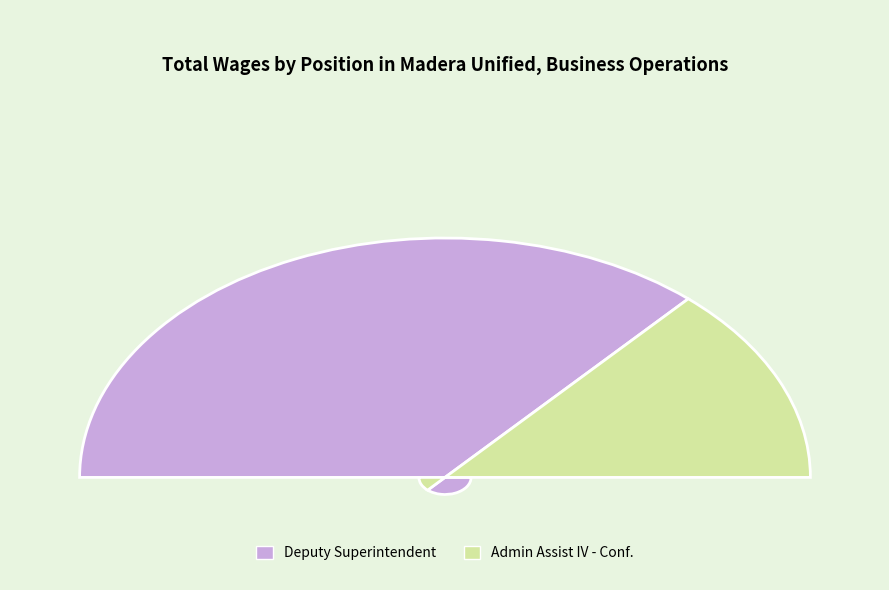

To the nearest percent, what percentage of the pie is Deputy Superintendent?

73%